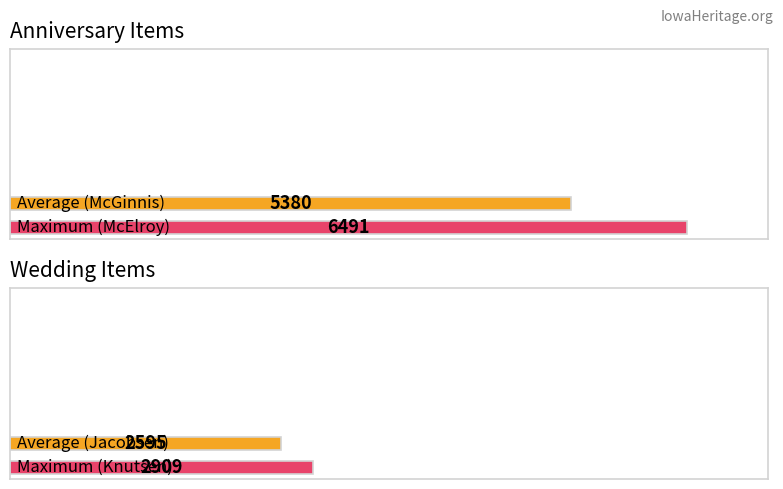

Rank the series by their maximum value, from highest to lowest.

Anniversary, Wedding